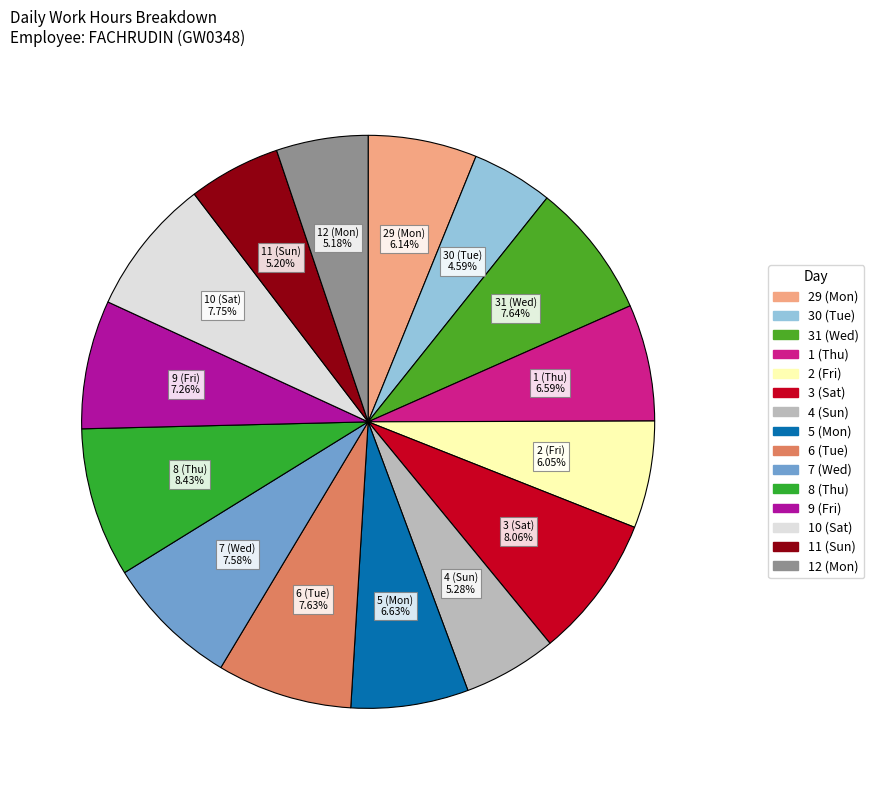

Which category has the smallest portion of the pie?

30 (Tue)